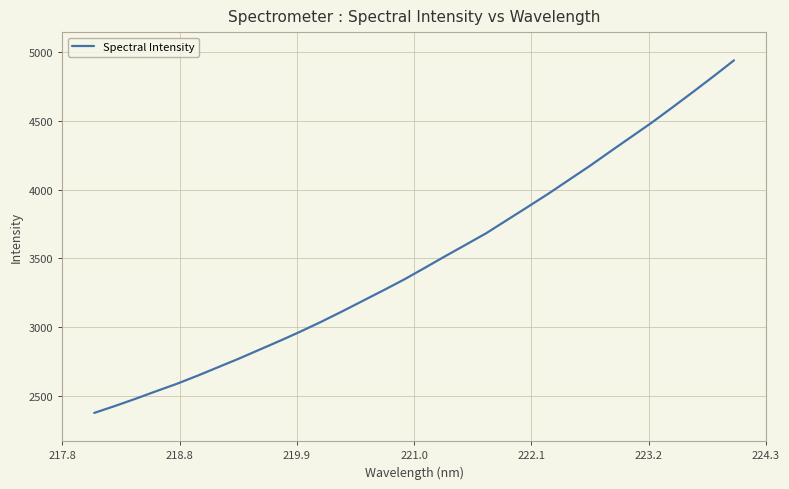

Reading left to right, extract all data points from this chart.

2378.9	2429.1	2481.7	2536.6	2590.3	2649.1	2711.0	2772.8	2837.9	2903.0	2970.3	3041.1	3115.3	3192.0	3268.5	3346.8	3431.1	3516.5	3600.1	3684.5	3779.5	3874.2	3970.0	4070.6	4170.8	4276.3	4380.4	4484.6	4594.8	4706.9	4820.9	4937.7